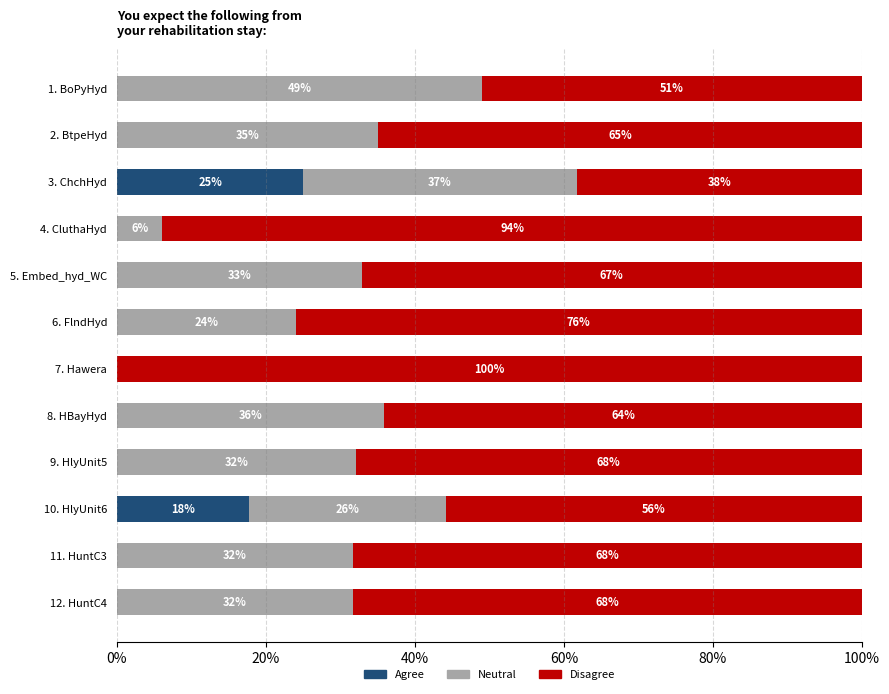

At which label does Agree reach its peak?

3. ChchHyd